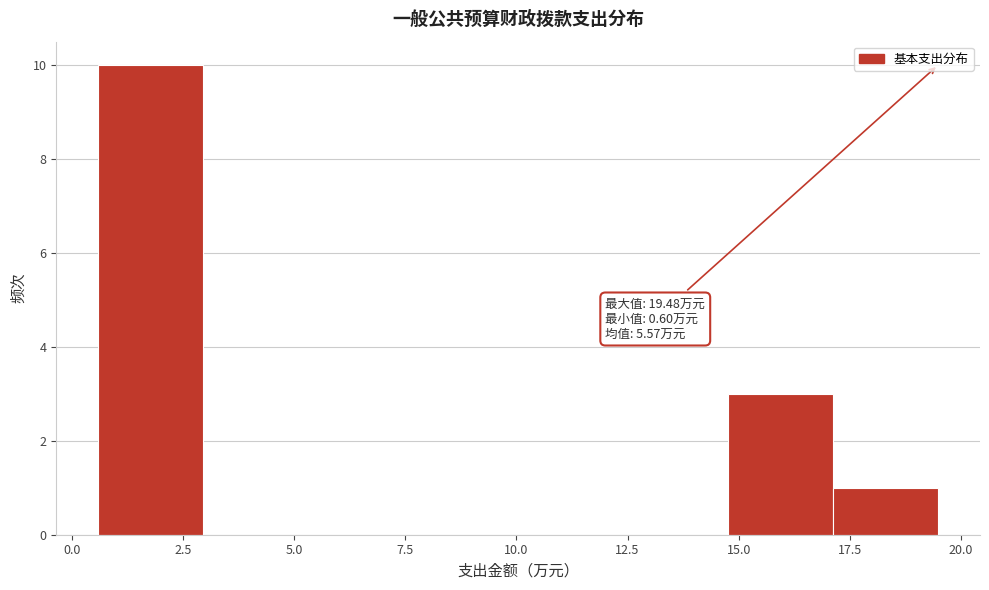

Which range on the x-axis has the tallest bar?

0.5 to 3.0